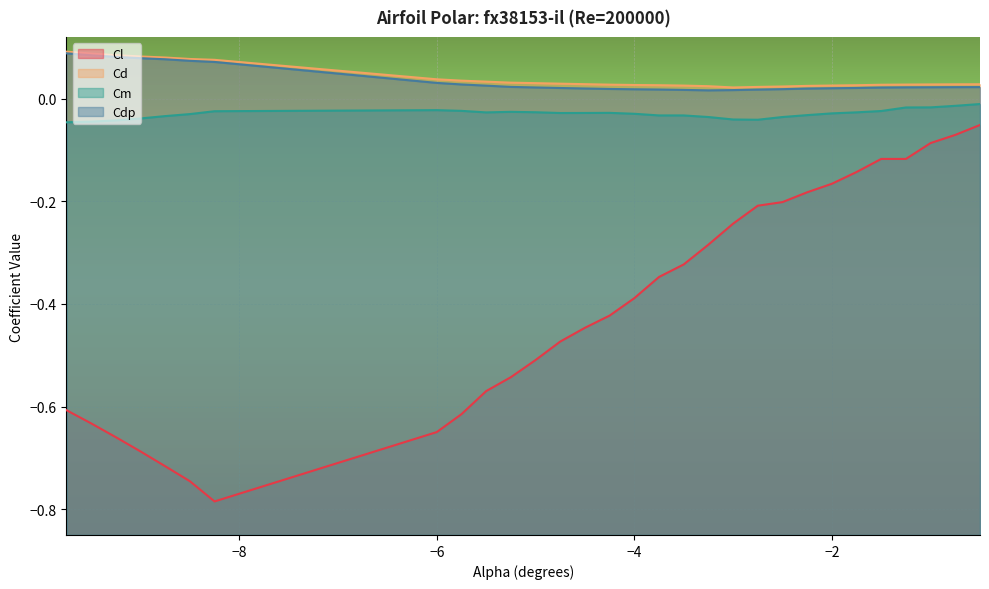

Does the chart display data point markers on the line(s)?

No